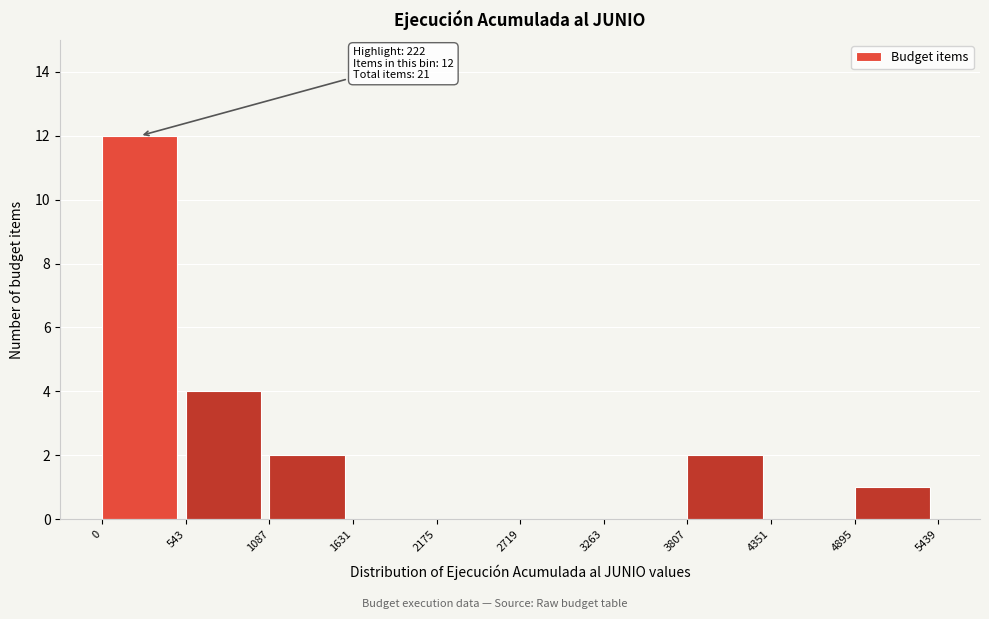

Over which range of the x-axis is the bar tallest?

0 to 543